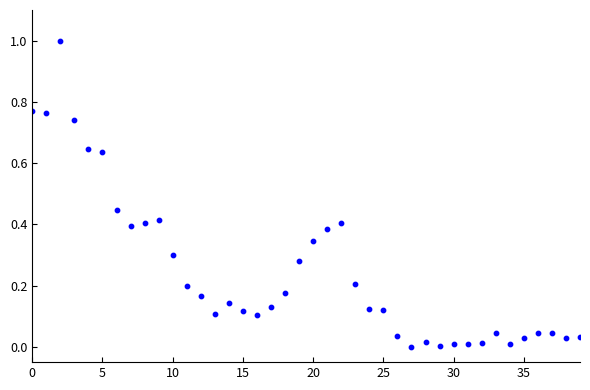

What is the range of Y values (max minus min)?

1.0